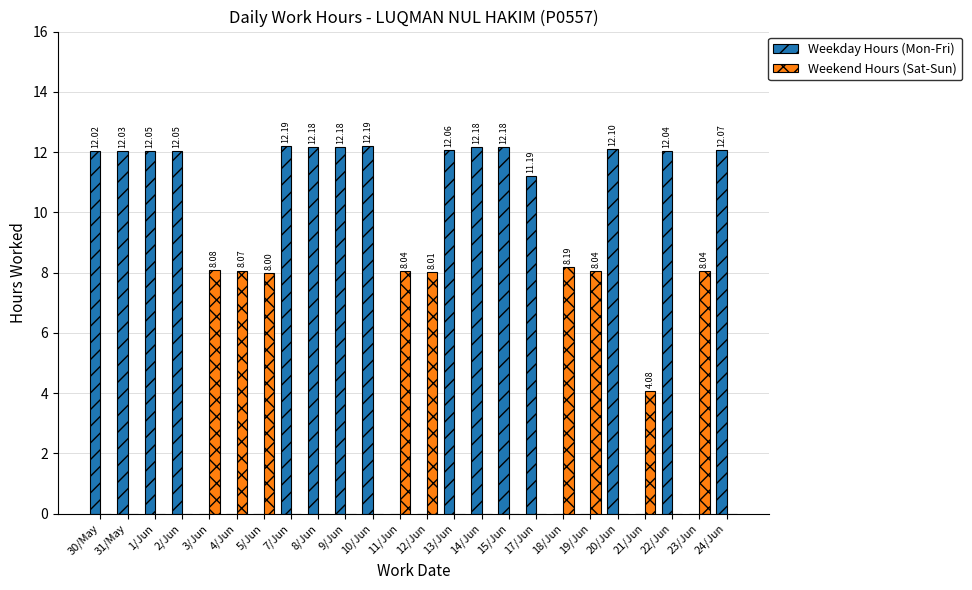

What is the total value across all series at 14/Jun?

12.2